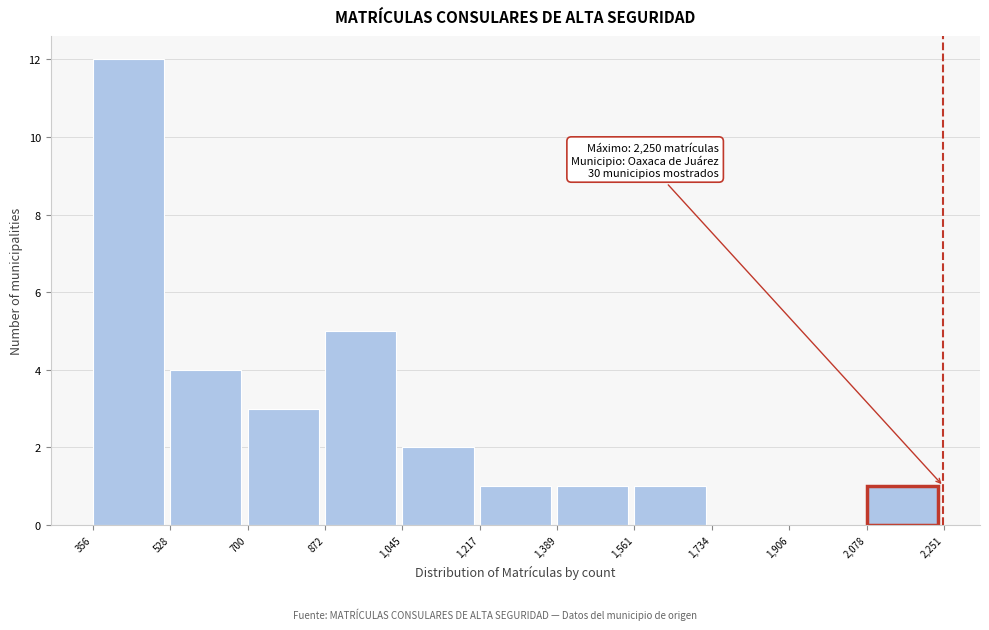

Over which range of the x-axis is the bar tallest?

356 to 528